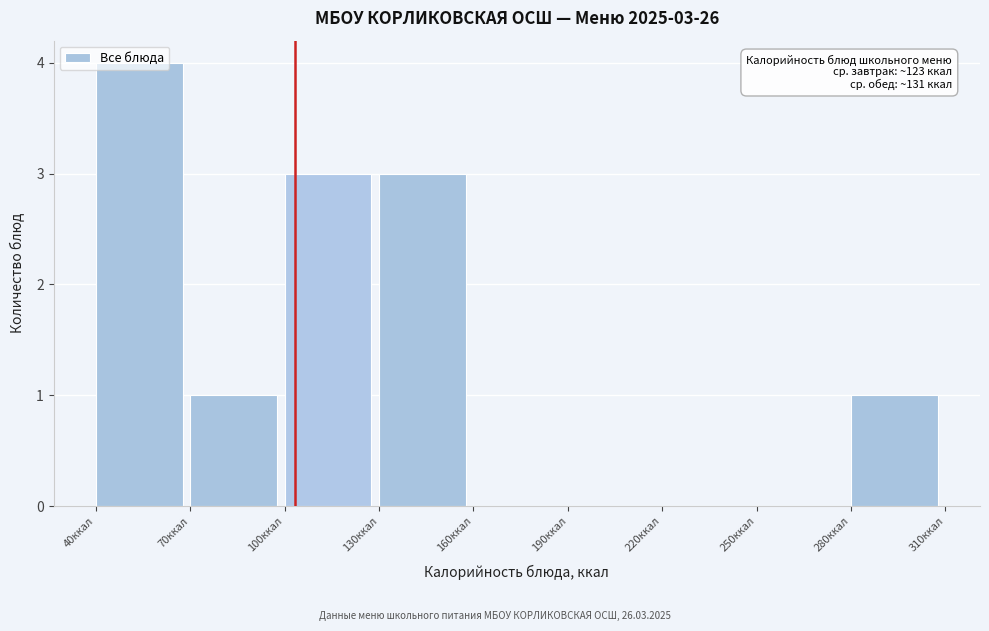

Which range on the x-axis has the tallest bar?

40 to 70